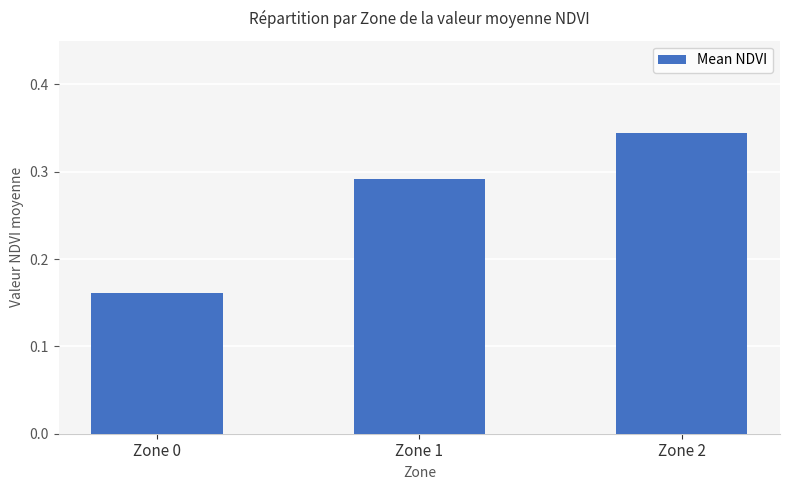

List the labels in order of value, smallest first.

Zone 0, Zone 1, Zone 2